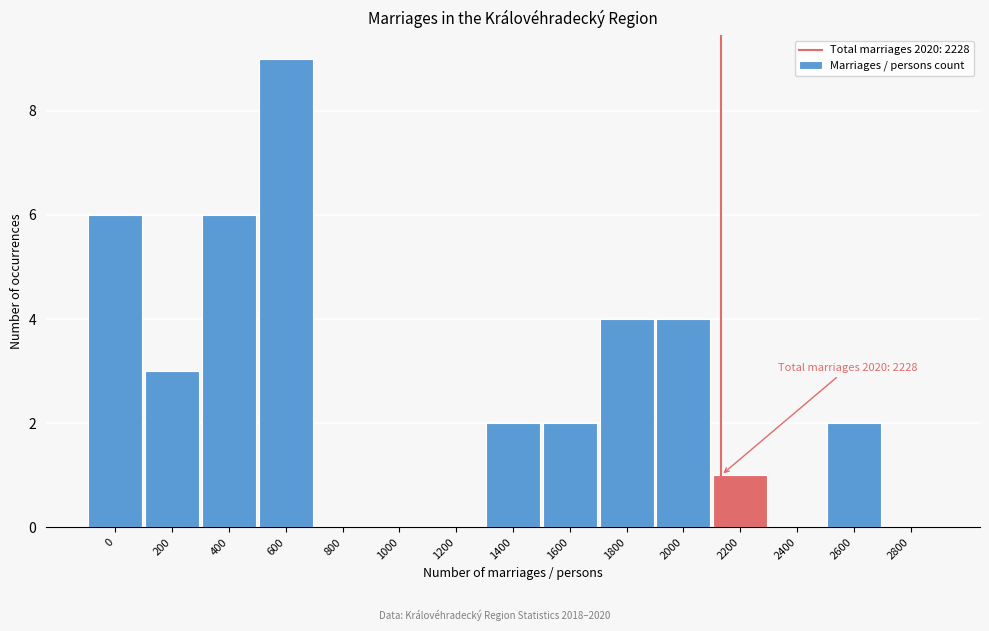

Reading left to right, transcribe all the data shown in this chart.

0=6	200=3	400=6	600=9	800=0	1000=0	1200=0	1400=2	1600=2	1800=4	2000=4	2200=1	2400=0	2600=2	2800=0